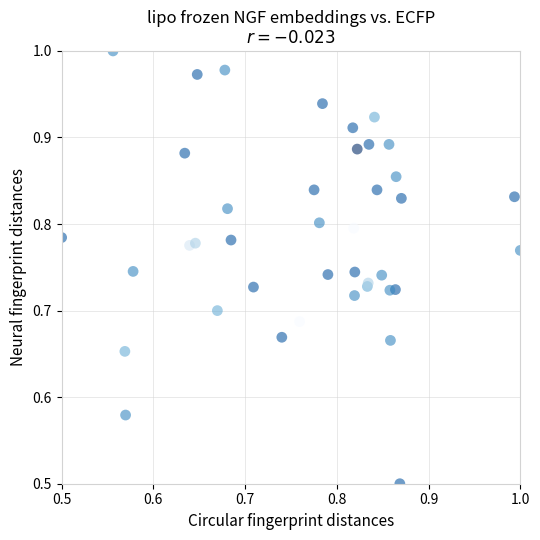

What Y value in the scatter plot is closest to 0?

0.5